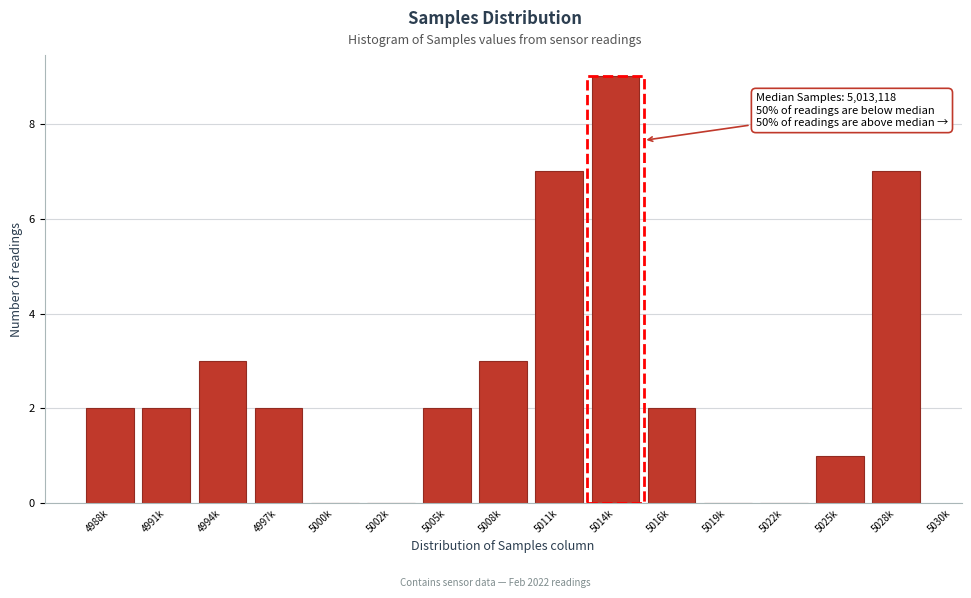

Reading left to right, what are all the values shown in this chart?

4988k=2	4991k=2	4994k=3	4997k=2	5000k=0	5002k=0	5005k=2	5008k=3	5011k=7	5014k=9	5016k=2	5019k=0	5022k=0	5025k=1	5028k=7